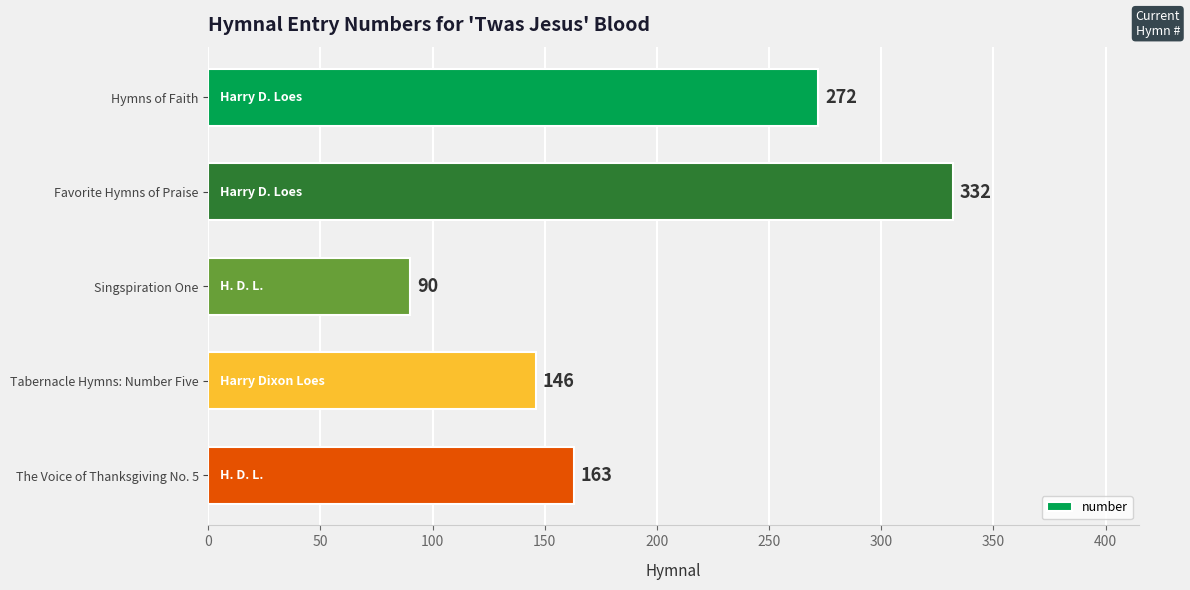

What is the sum of the values at The Voice of Thanksgiving No. 5 and Hymns of Faith?

435